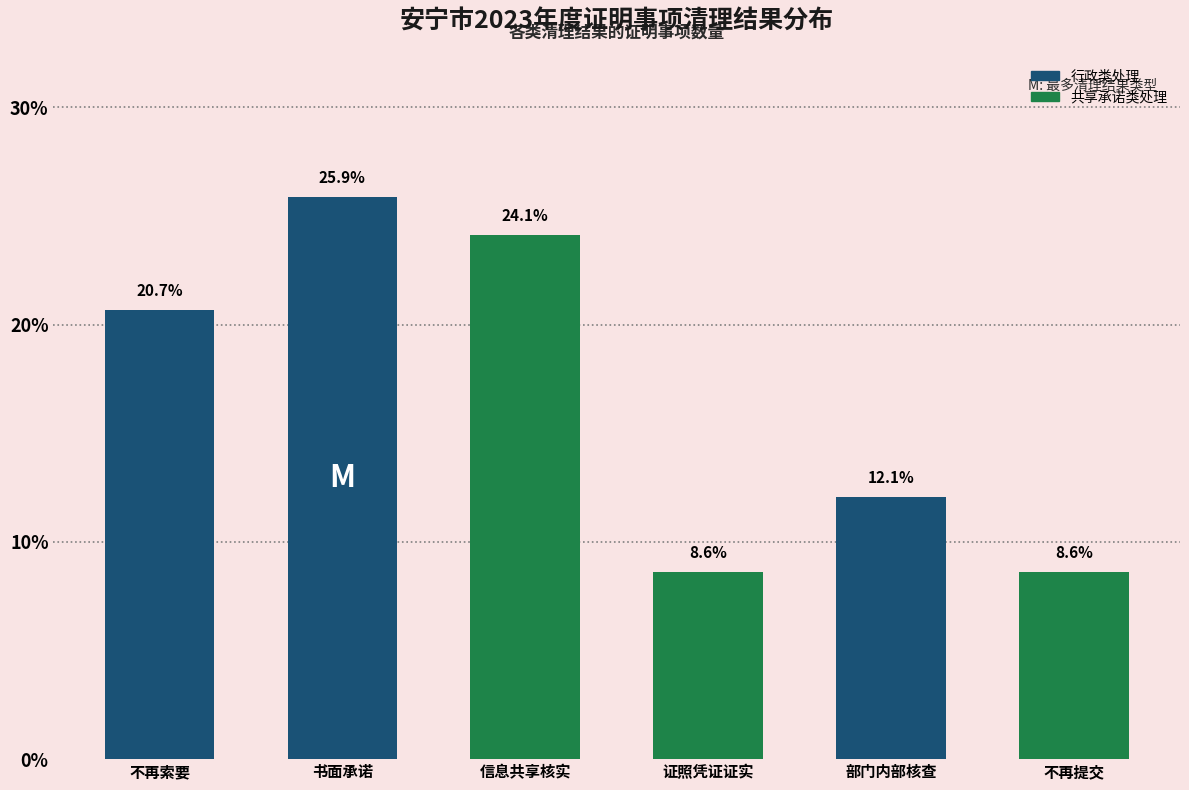

Reading right to left, list all the values displayed in this chart.

不再提交=8.6	部门内部核查=12.1	证照凭证证实=8.6	信息共享核实=24.1	书面承诺=25.9	不再索要=20.7